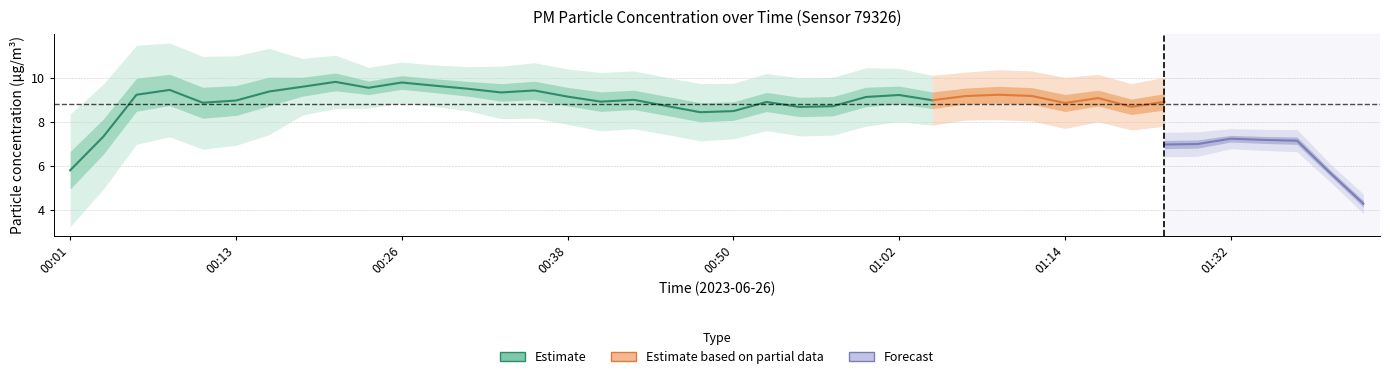

At how many categories does at least one series exceed 9?

21